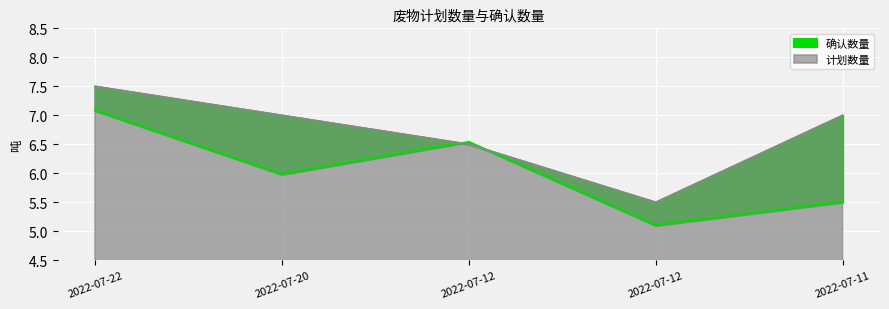

What is the difference between the 确认数量 values at 2022-07-12 and 2022-07-12?

1.4